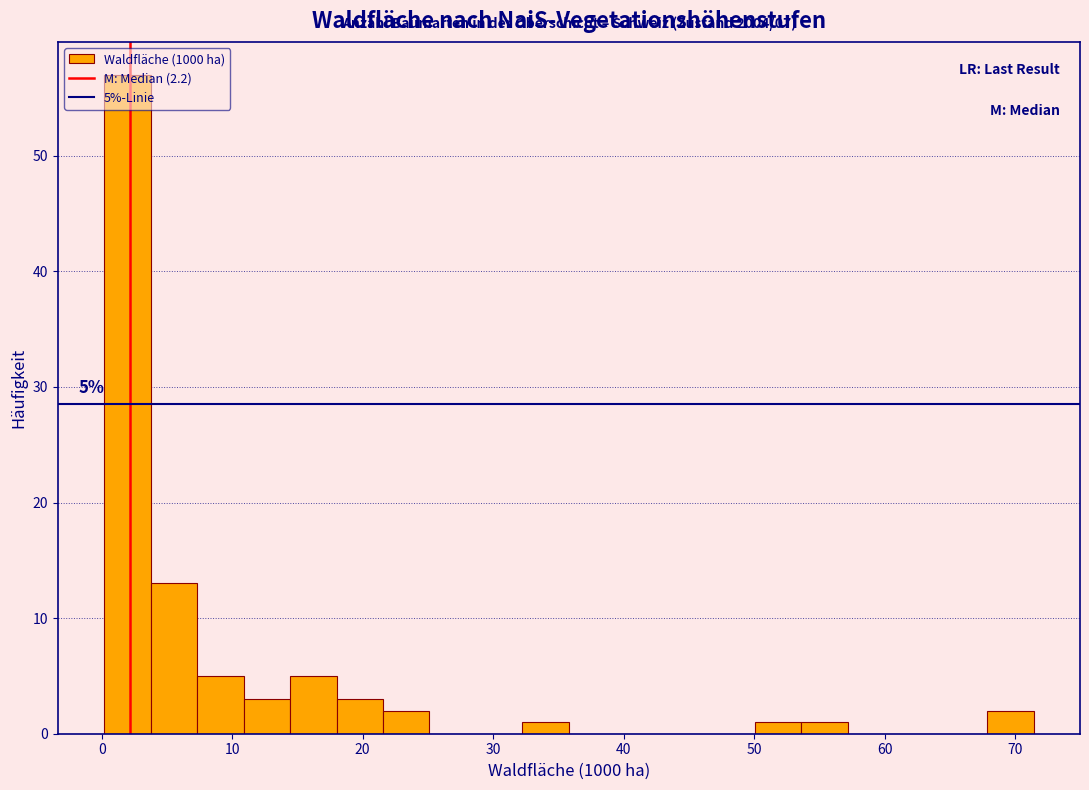

Read against the x-axis, roughly where is the centre of the tallest bar?

2